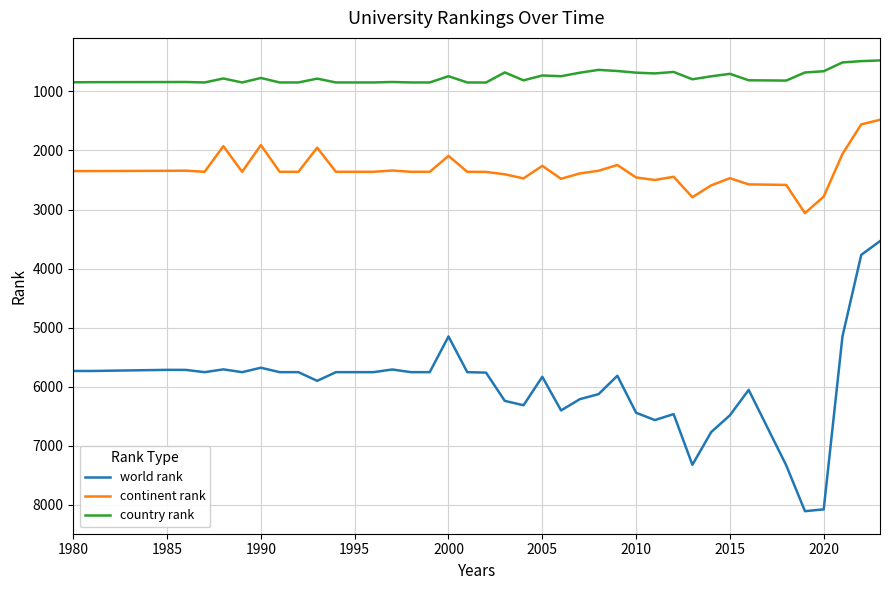

List the series in order of their peak value, lowest first.

country rank, continent rank, world rank